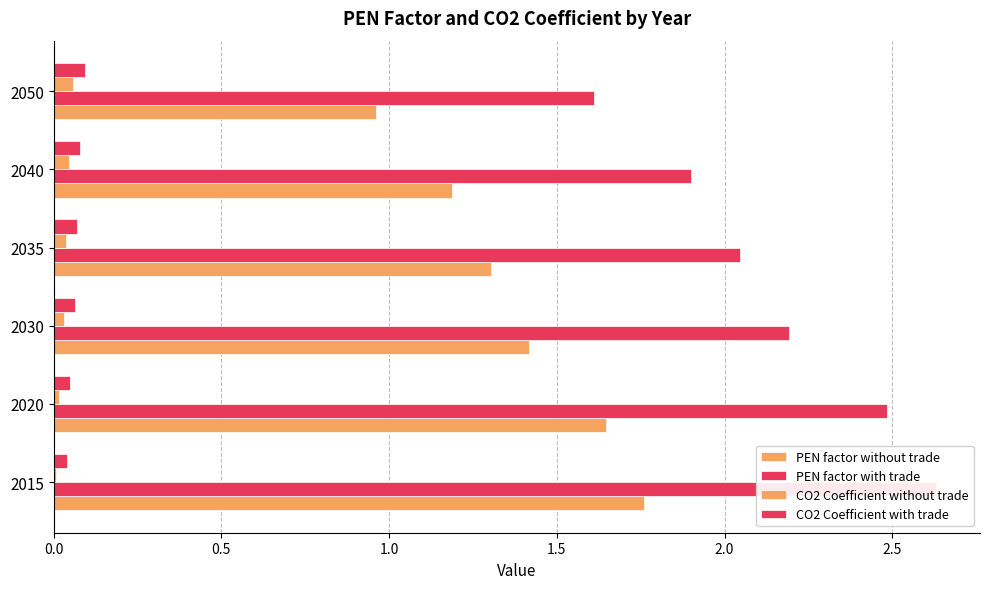

Rank the series by their maximum value, from highest to lowest.

PEN factor with trade, PEN factor without trade, CO2 Coefficient with trade, CO2 Coefficient without trade